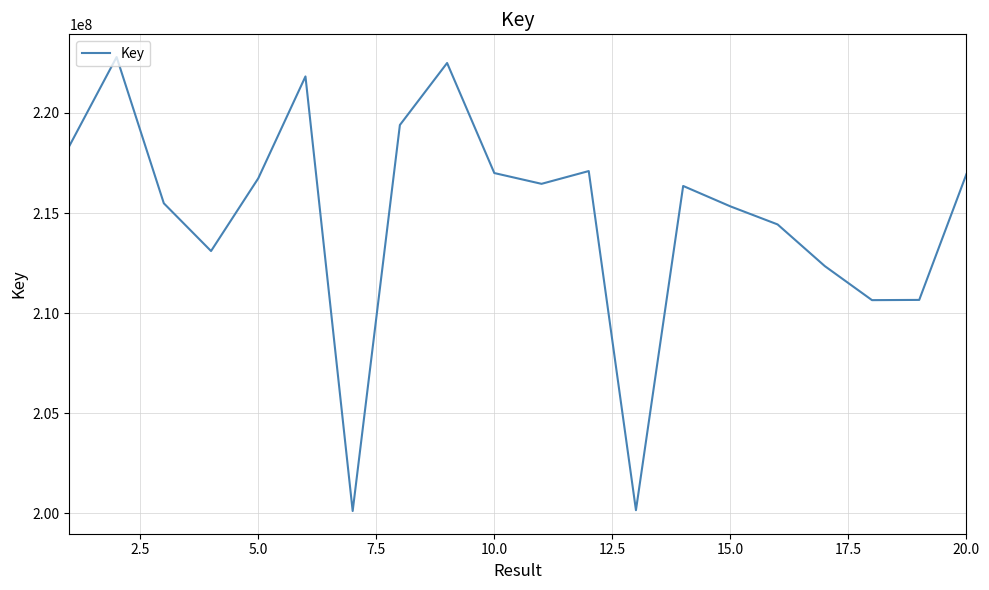

How many interior local peaks (higher than both neighbors) does the data have?

5